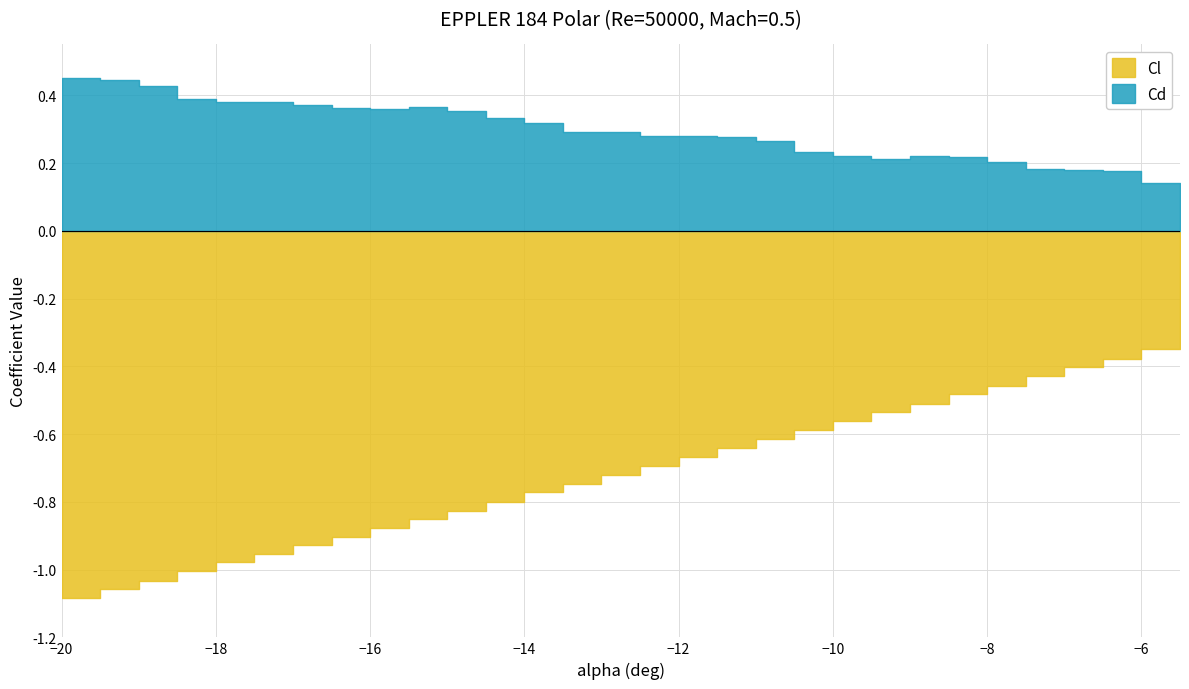

Reading left to right, what are all the values shown in this chart?

Cl: -20=-1.1	-19.5=-1.1	-19=-1.0	-18.5=-1.0	-18=-1.0	-17.5=-1.0	-17=-0.9	-16.5=-0.9	-16=-0.9	-15.5=-0.9	-15=-0.8	-14.5=-0.8	-14=-0.8	-13.5=-0.7	-13=-0.7	-12.5=-0.7	-12=-0.7	-11.5=-0.6	-11=-0.6	-10.5=-0.6	-10=-0.6	-9.5=-0.5	-9=-0.5	-8.5=-0.5	-8=-0.5	-7.5=-0.4	-7=-0.4	-6.5=-0.4	-6=-0.3	-5.5=-0.3
Cd: -20=0.4	-19.5=0.4	-19=0.4	-18.5=0.4	-18=0.4	-17.5=0.4	-17=0.4	-16.5=0.4	-16=0.4	-15.5=0.4	-15=0.4	-14.5=0.3	-14=0.3	-13.5=0.3	-13=0.3	-12.5=0.3	-12=0.3	-11.5=0.3	-11=0.3	-10.5=0.2	-10=0.2	-9.5=0.2	-9=0.2	-8.5=0.2	-8=0.2	-7.5=0.2	-7=0.2	-6.5=0.2	-6=0.1	-5.5=0.1